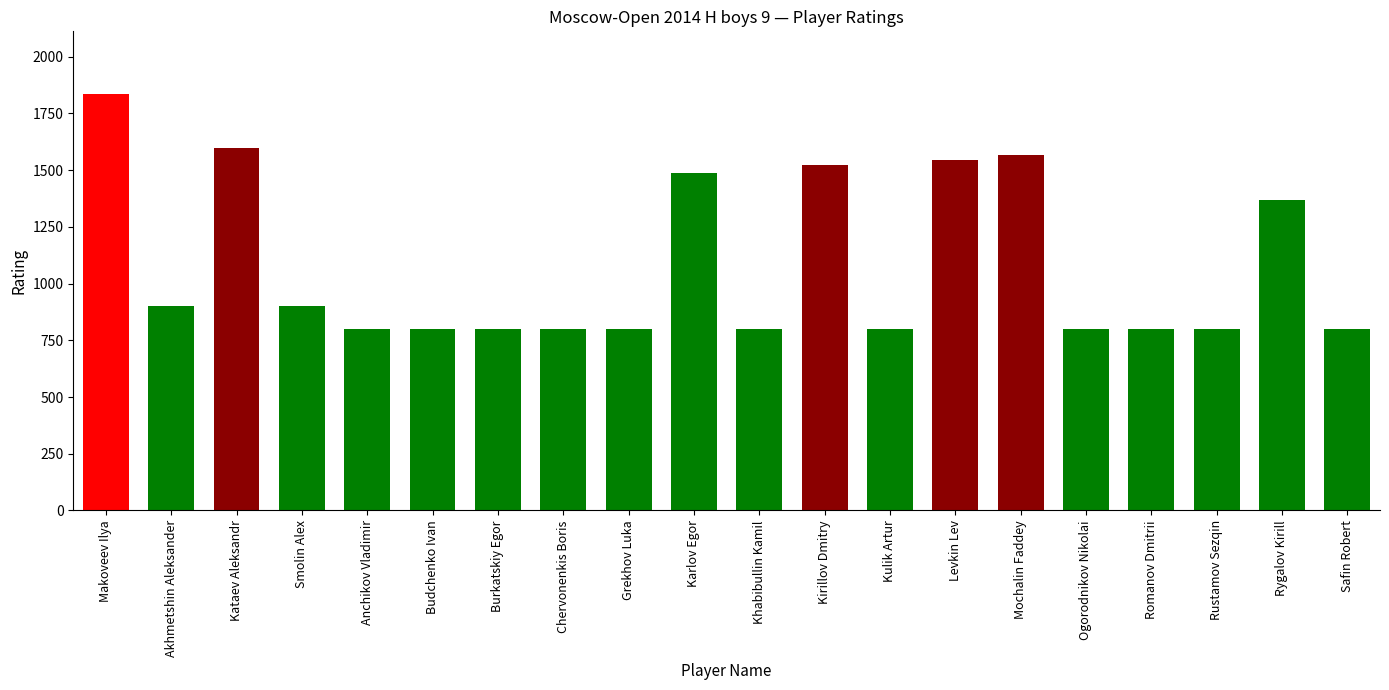

What is the label of the 13th bar from the left?

Kulik Artur